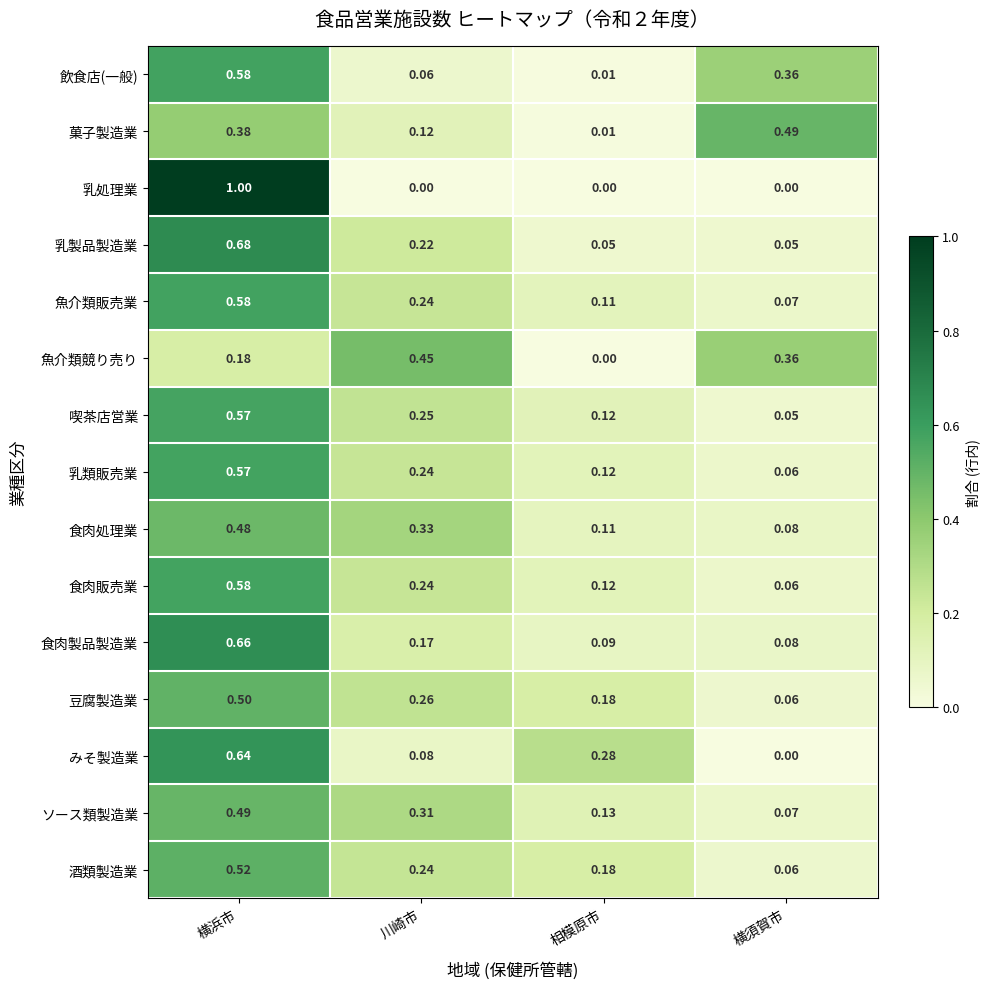

Which series has the largest total across all categories?

飲食店(一般)